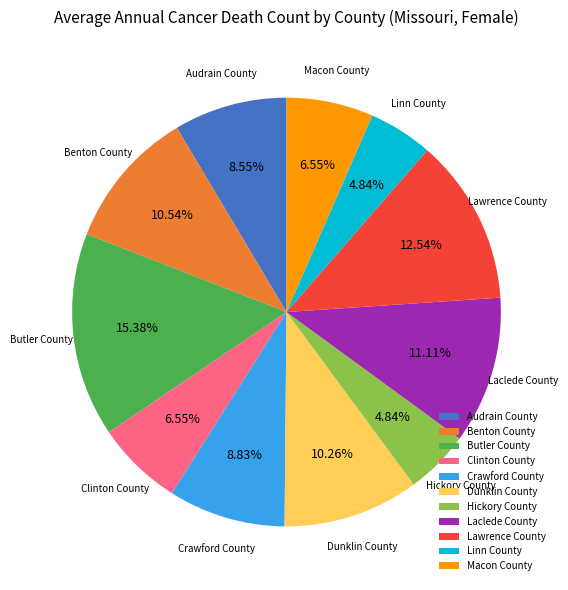

Which category has the biggest portion of the pie?

Butler County